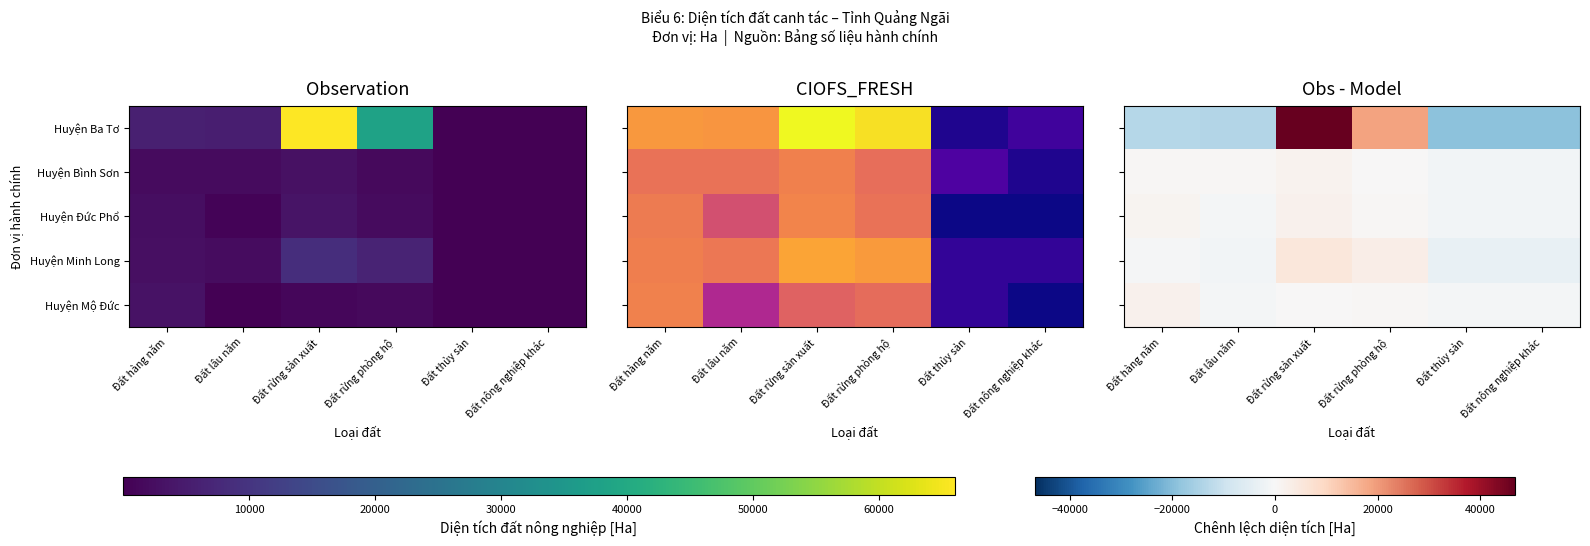

Which series has the largest total across all categories?

Huyện Ba Tơ